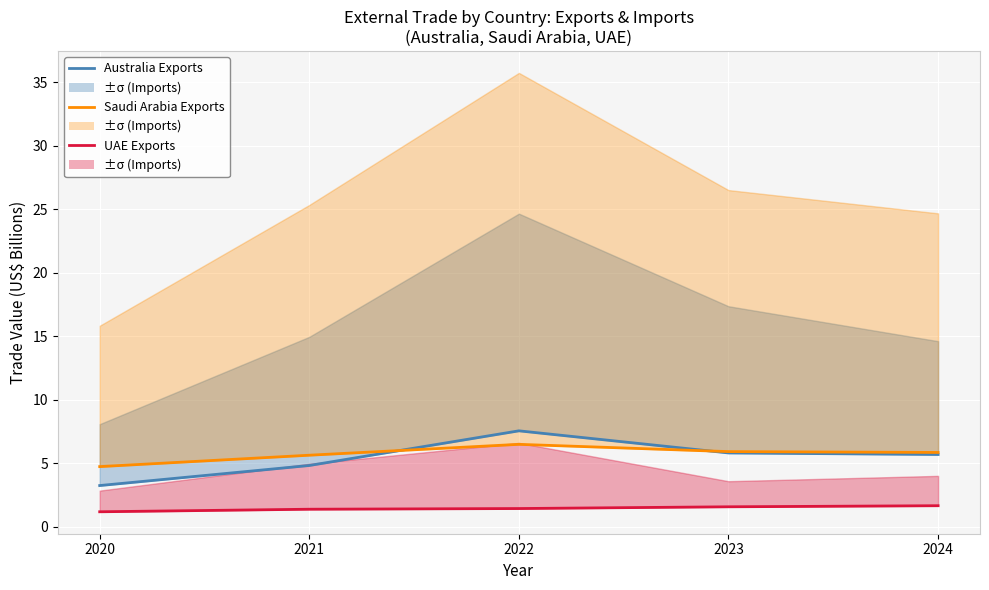

What is the maximum value shown in the chart?

7.5